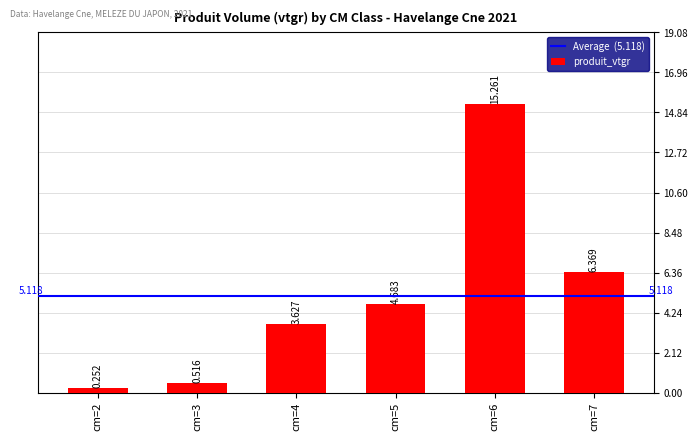

List the labels in order of value, smallest first.

cm=2, cm=3, cm=4, cm=5, cm=7, cm=6